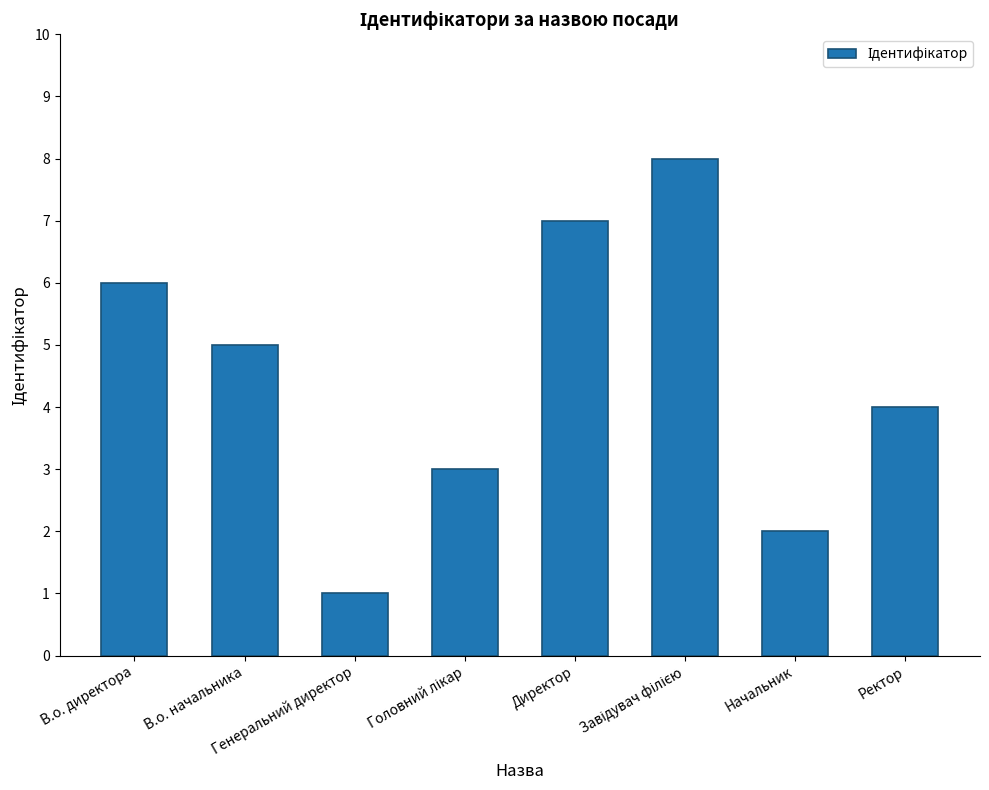

What is the sum of all values?

36